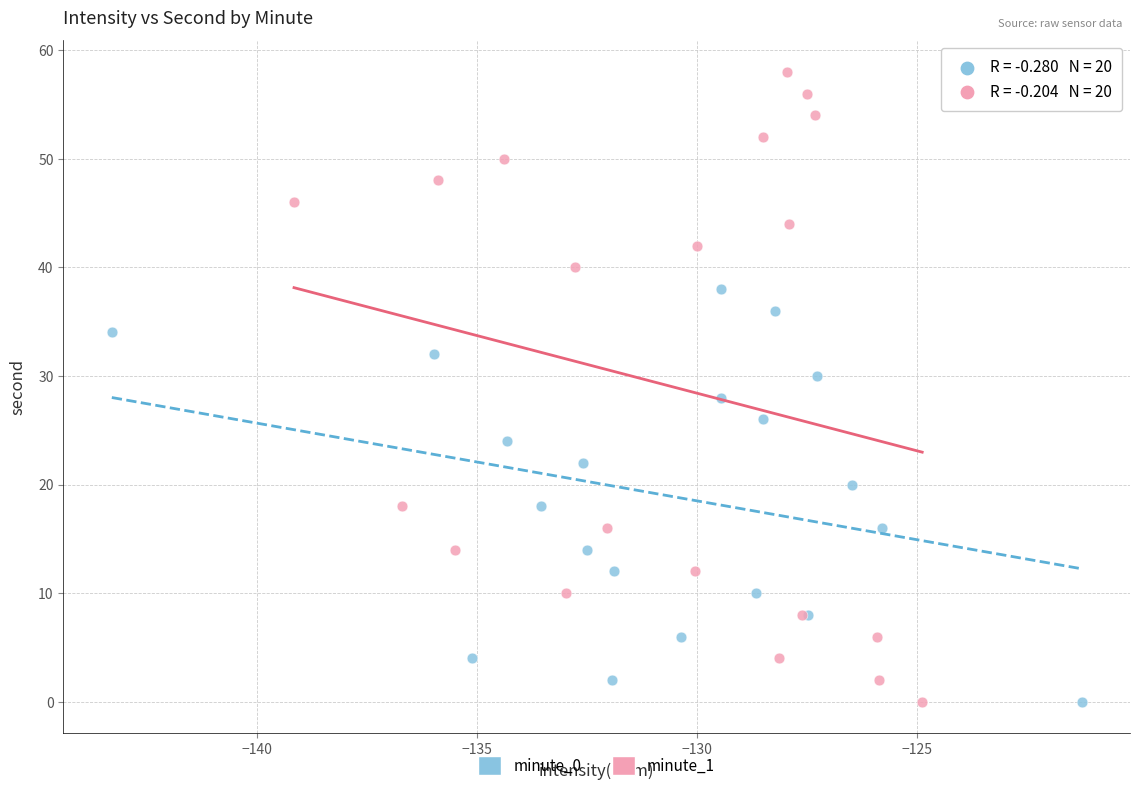

Which series contains the highest Y value?

minute_1